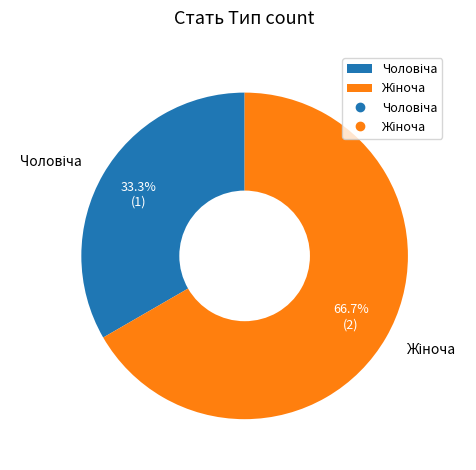

Is there any slice that represents more than half of the pie?

Yes